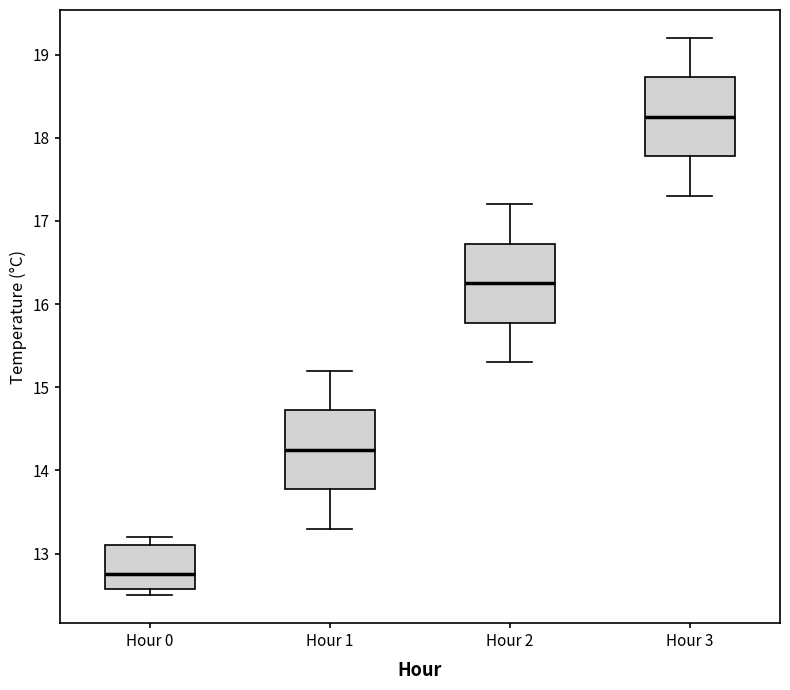

Reading left to right, transcribe this box plot: for each box, give where its median line is, the range the box spans, and where its two whiskers end, as read against the y-axis. The values are not printed on the chart, so give them approximately, as read against the axis.

Hour 0: median 12.8, box 12.6 to 13.1, whiskers 12.5 to 13.2
Hour 1: median 14.3, box 13.8 to 14.7, whiskers 13.3 to 15.2
Hour 2: median 16.3, box 15.8 to 16.7, whiskers 15.3 to 17.2
Hour 3: median 18.3, box 17.8 to 18.7, whiskers 17.3 to 19.2